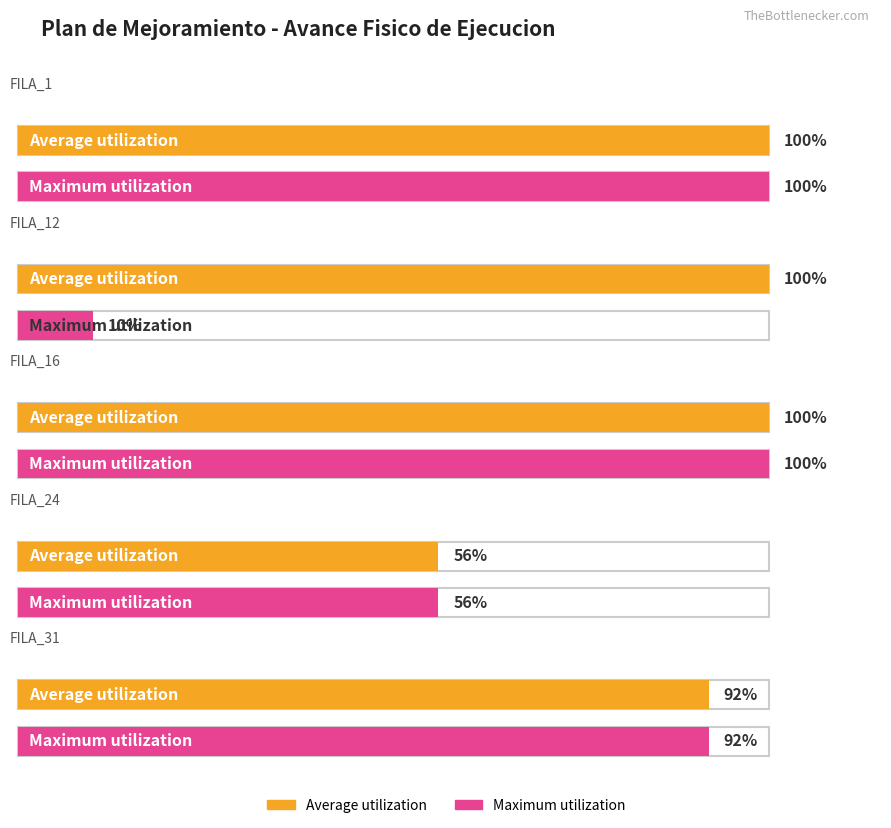

Which category has the highest value across all series?

FILA_1